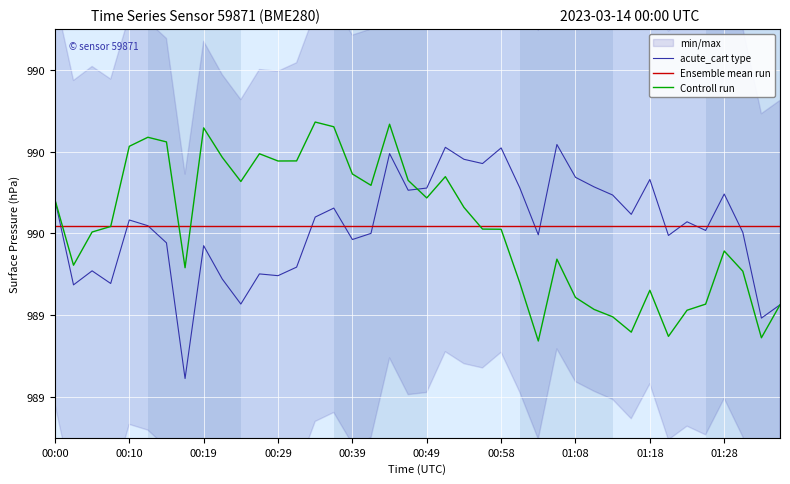

Rank the series by their maximum value, from highest to lowest.

Controll run, acute_cart type, Ensemble mean run